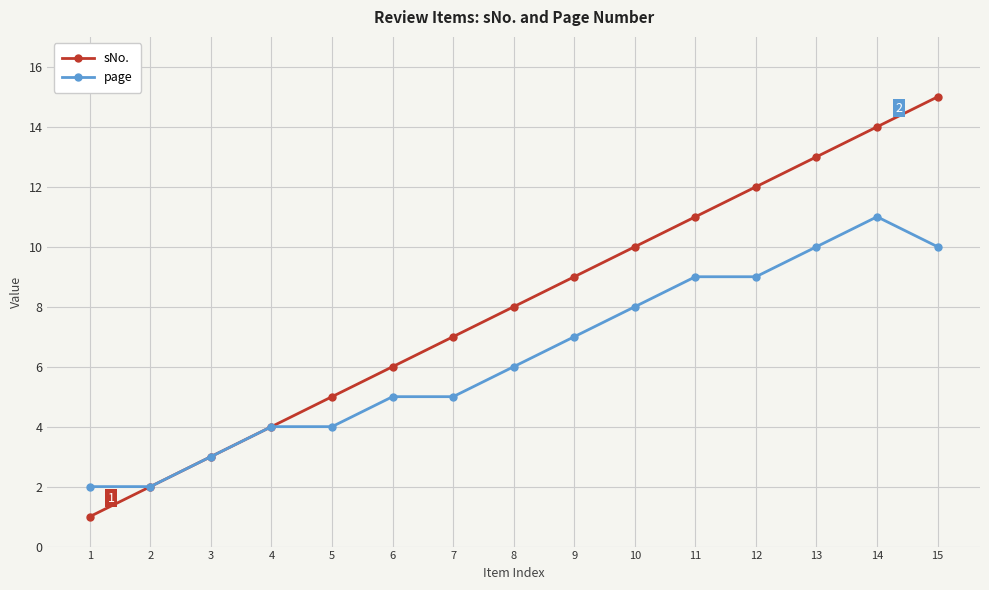

How many values in the page series are below 6?

7